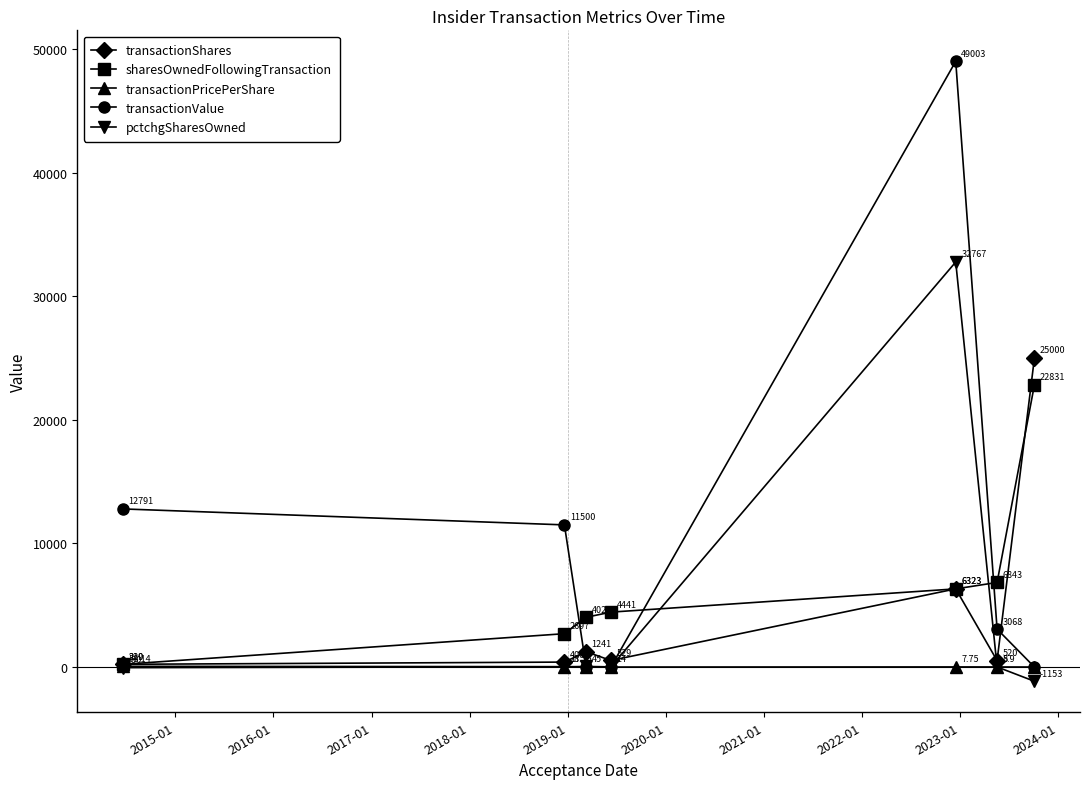

True or false: transactionValue has more than 0 points higher than both neighbors.

True